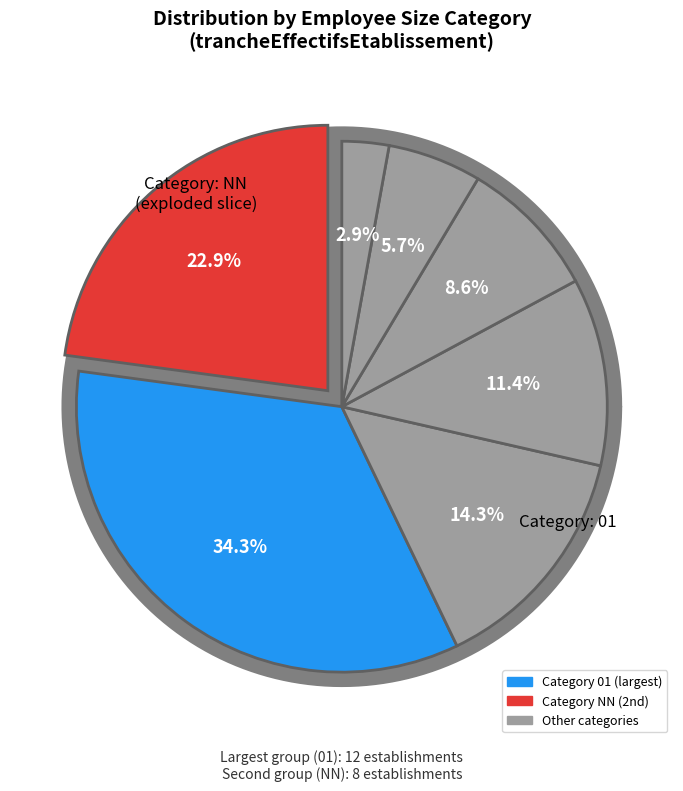

How many segments does this pie chart have?

7